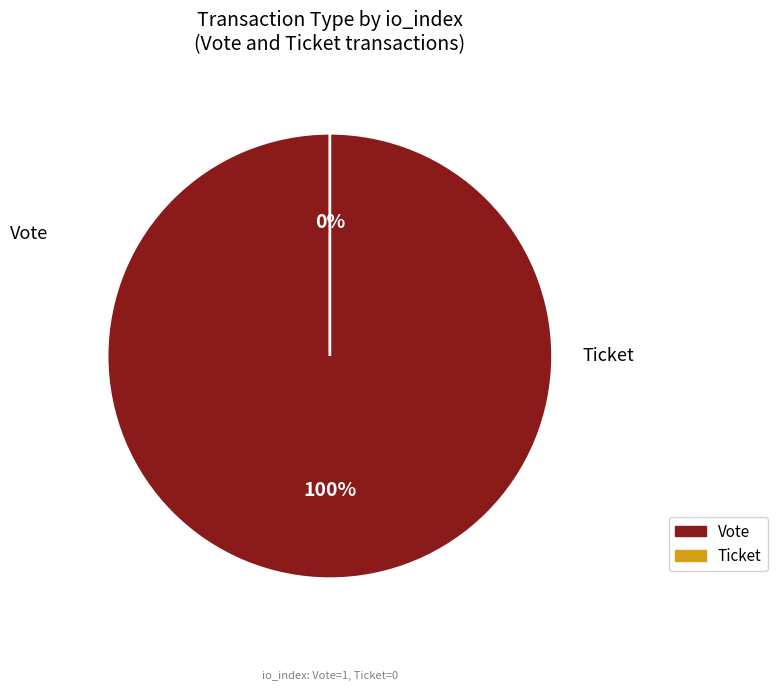

To the nearest percent, what is the difference between the Ticket and Vote slice percentages?

100%